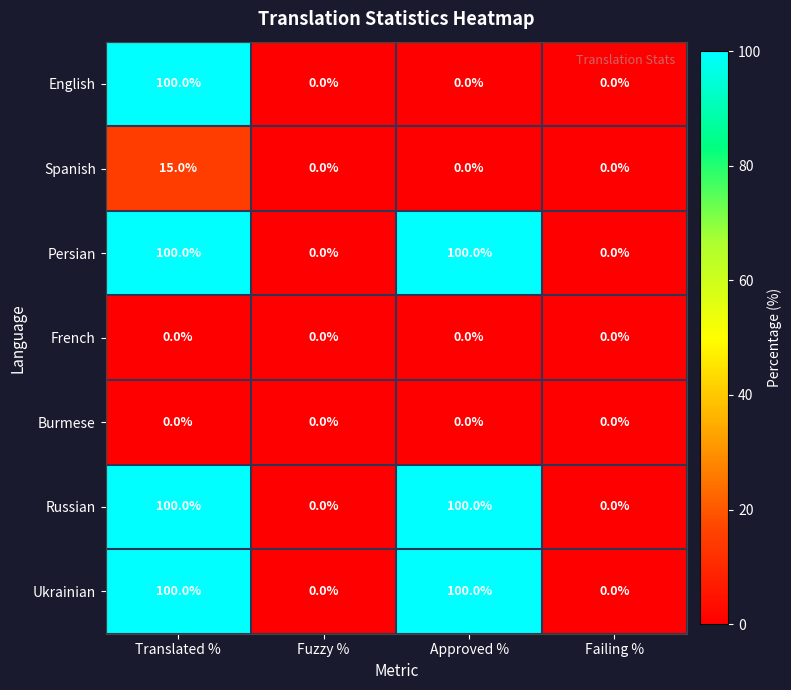

Between Translated % and Approved %, which series saw the biggest shift?

English